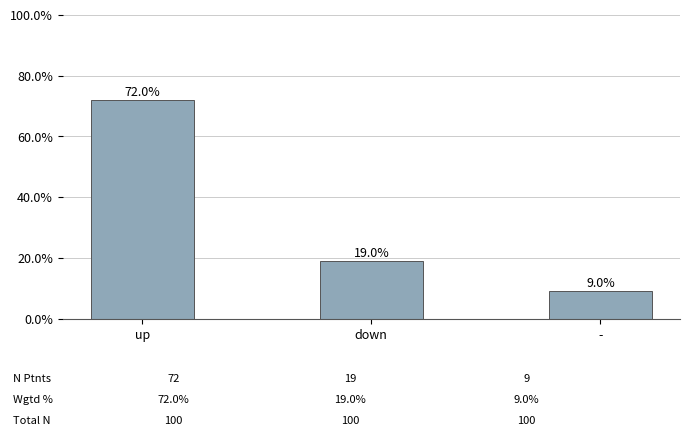

Reading right to left, what are all the values shown in this chart?

9	19	72